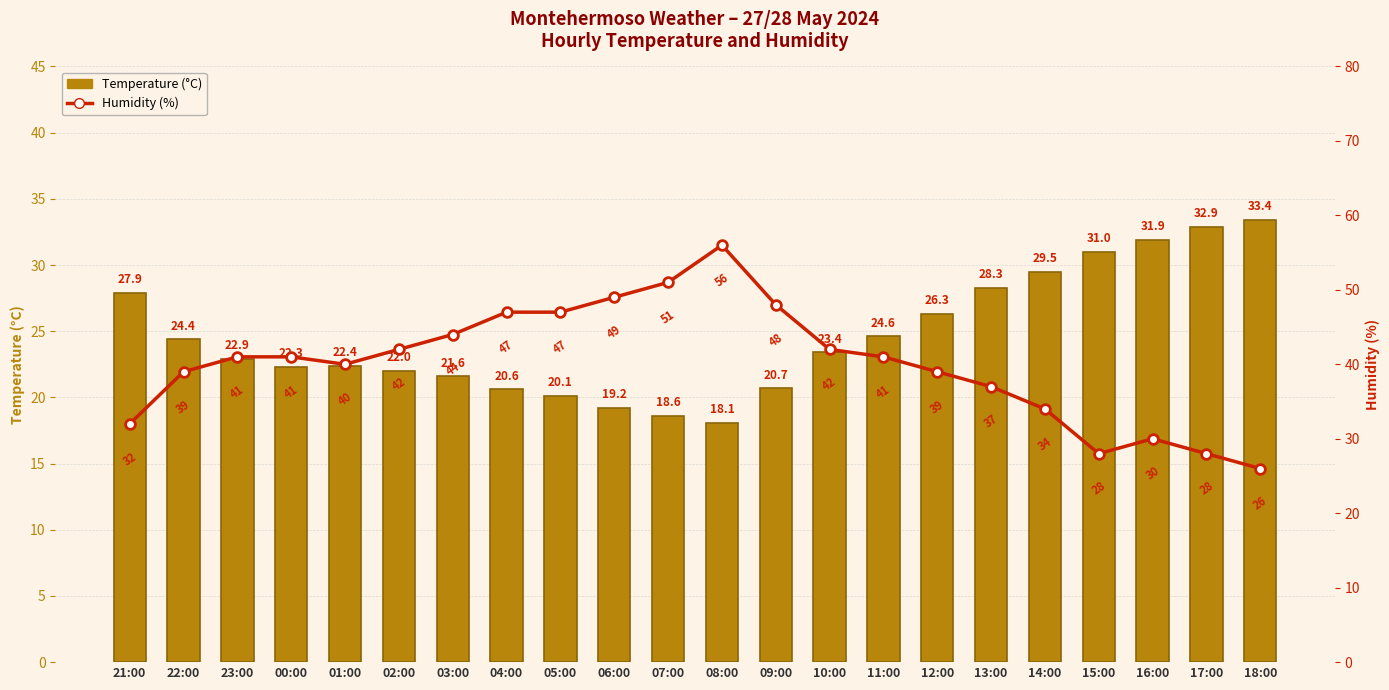

What is the sum of all Humidity (%) values?

882.0